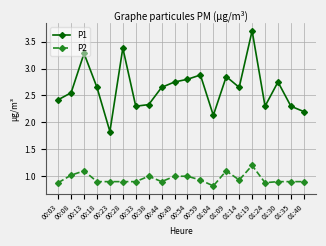

At which label does P2 reach its peak?

01:19